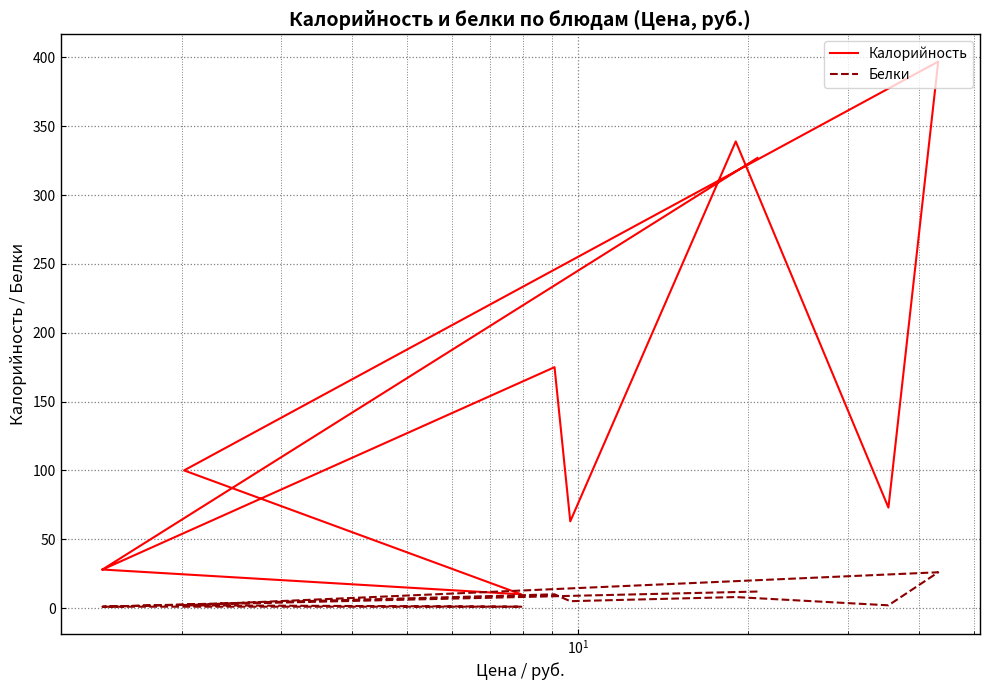

Rank the series by their maximum value, from highest to lowest.

Калорийность, Белки